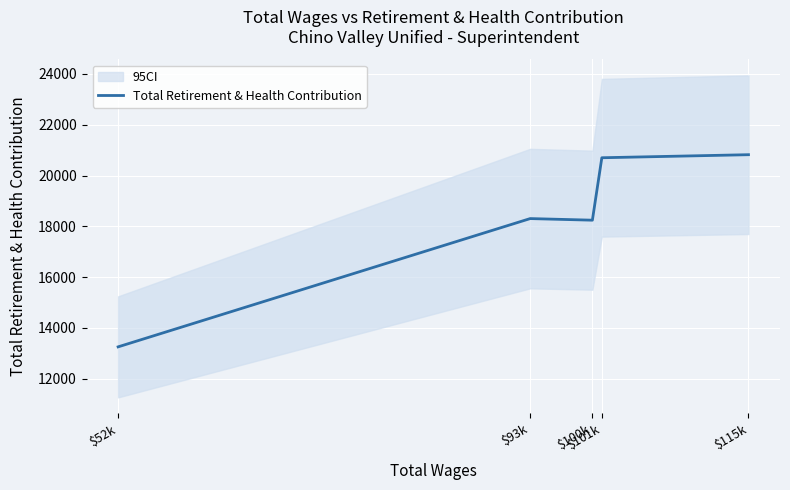

Is this an area chart (filled region under the line)?

No